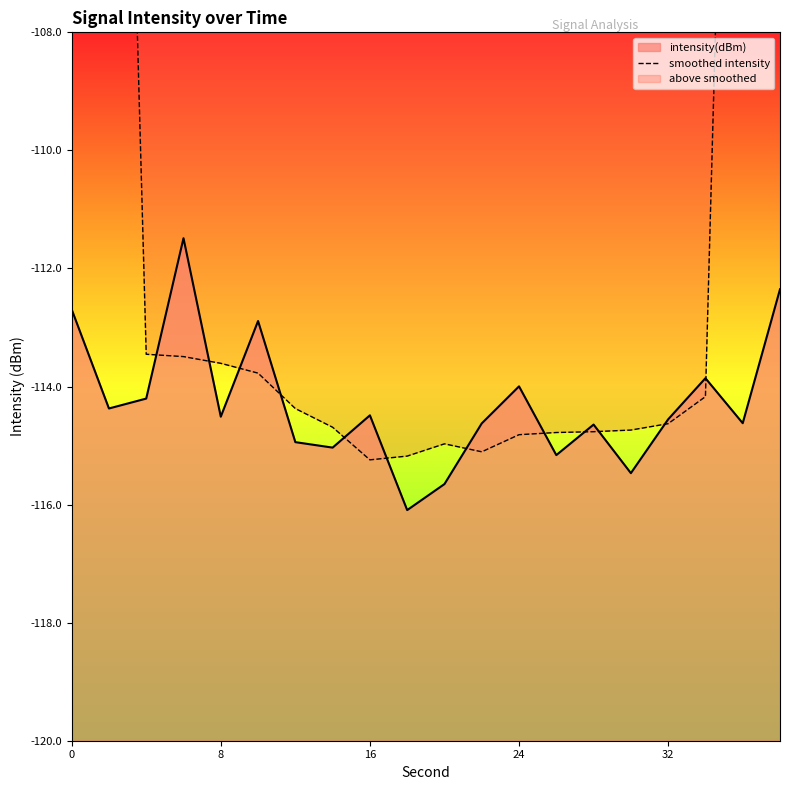

The value at 8 is -174.7. True or false?

False